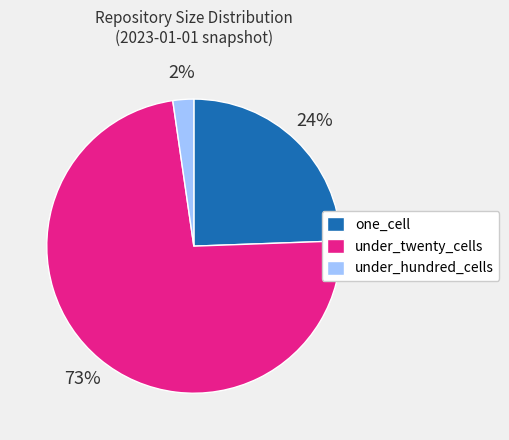

Count the number of slices in the pie.

3